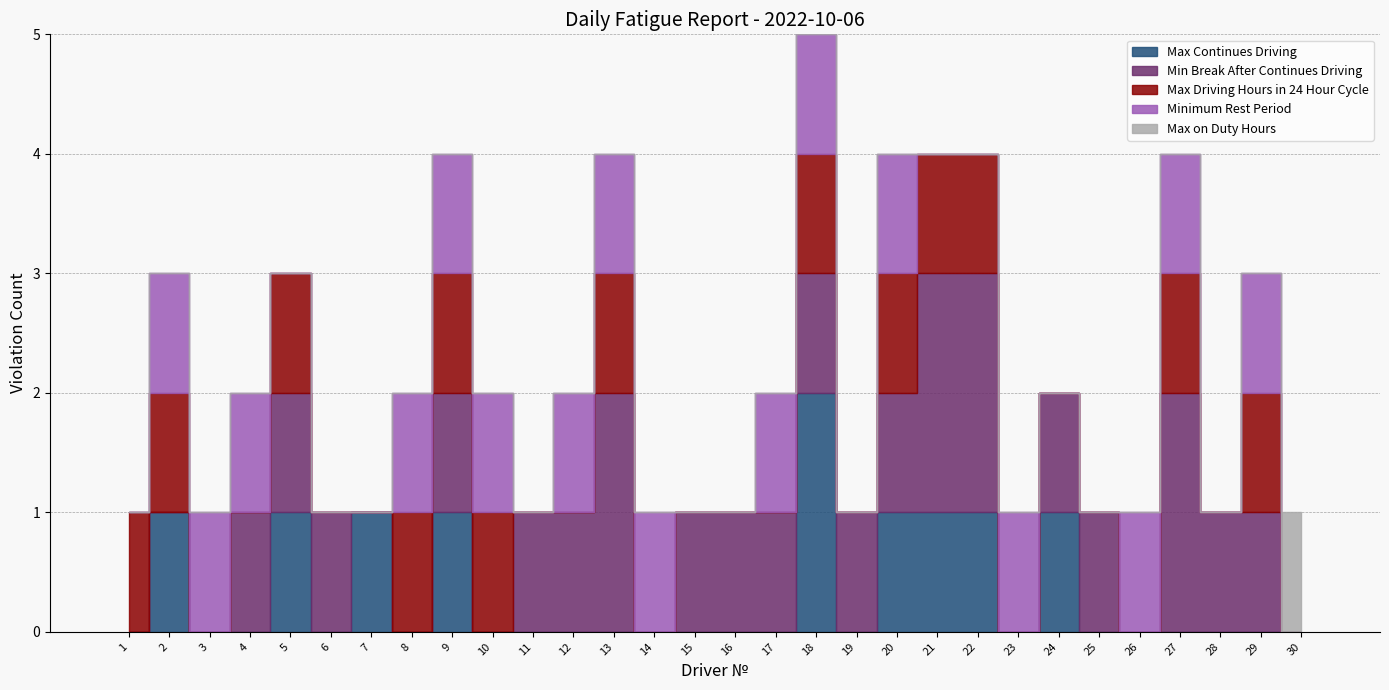

Reading left to right, what are all the values shown in this chart?

Max Continues Driving: 1=0	2=1	3=0	4=0	5=1	6=0	7=1	8=0	9=1	10=0	11=0	12=0	13=0	14=0	15=0	16=0	17=0	18=2	19=0	20=1	21=1	22=1	23=0	24=1	25=0	26=0	27=0	28=0	29=0	30=0
Min Break After Continues Driving: 1=0	2=0	3=0	4=1	5=1	6=1	7=0	8=0	9=1	10=0	11=1	12=1	13=2	14=0	15=1	16=1	17=1	18=1	19=1	20=1	21=2	22=2	23=0	24=1	25=1	26=0	27=2	28=1	29=1	30=0
Max Driving Hours in 24 Hour Cycle: 1=1	2=1	3=0	4=0	5=1	6=0	7=0	8=1	9=1	10=1	11=0	12=0	13=1	14=0	15=0	16=0	17=0	18=1	19=0	20=1	21=1	22=1	23=0	24=0	25=0	26=0	27=1	28=0	29=1	30=0
Minimum Rest Period: 1=0	2=1	3=1	4=1	5=0	6=0	7=0	8=1	9=1	10=1	11=0	12=1	13=1	14=1	15=0	16=0	17=1	18=1	19=0	20=1	21=0	22=0	23=1	24=0	25=0	26=1	27=1	28=0	29=1	30=0
Max on Duty Hours: 1=0	2=0	3=0	4=0	5=0	6=0	7=0	8=0	9=0	10=0	11=0	12=0	13=0	14=0	15=0	16=0	17=0	18=0	19=0	20=0	21=0	22=0	23=0	24=0	25=0	26=0	27=0	28=0	29=0	30=1